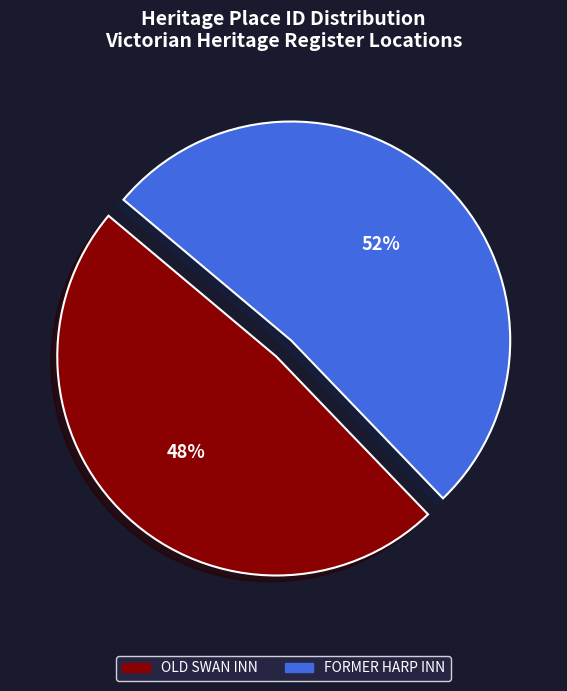

To the nearest percent, what is the combined percentage of FORMER HARP INN and OLD SWAN INN?

100%